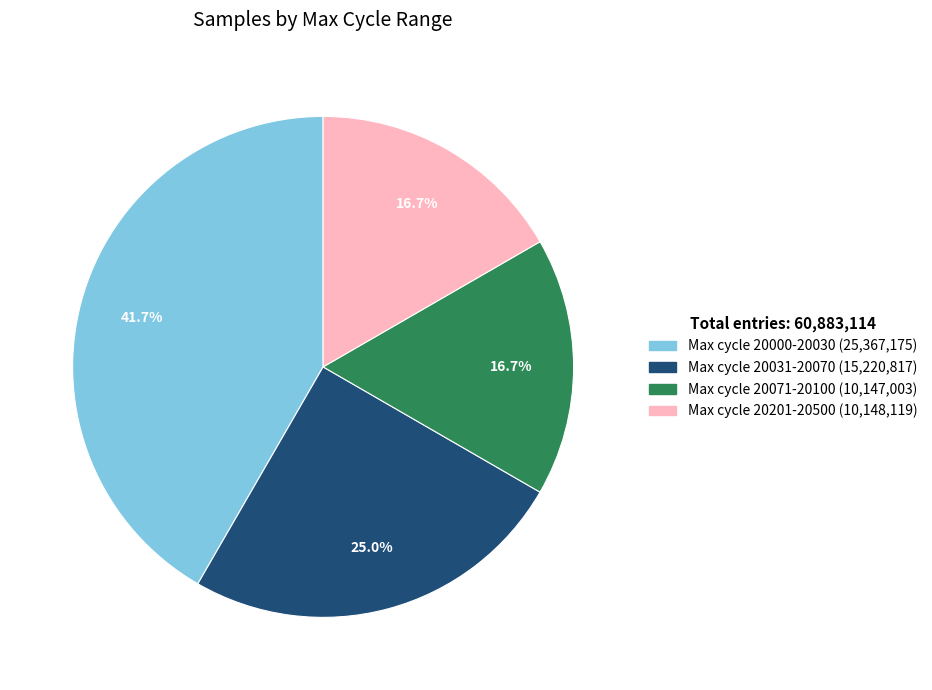

Count the number of slices in the pie.

4